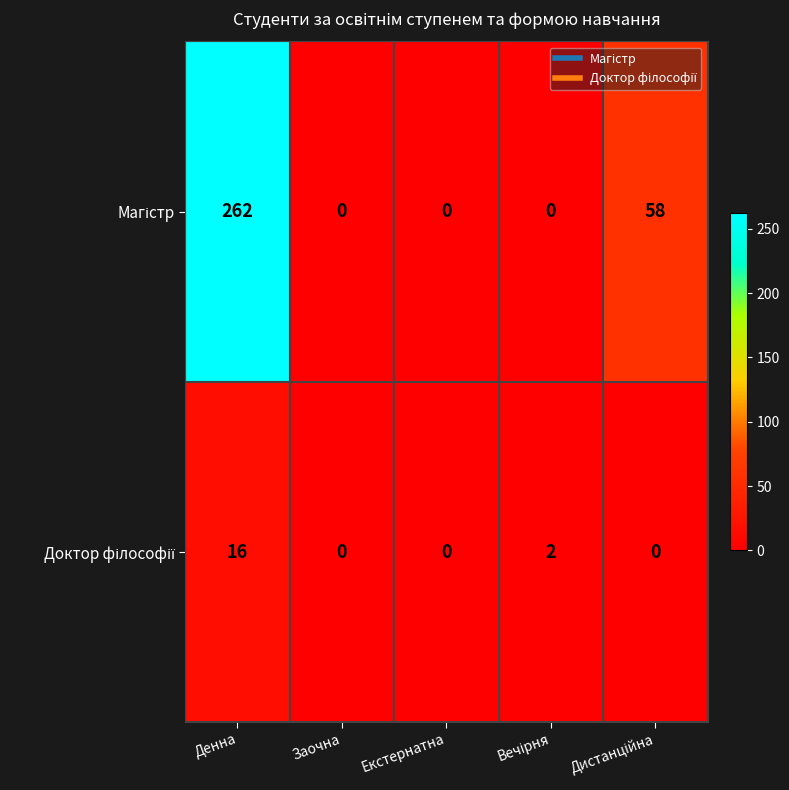

At which category is the sum across all series the highest?

Денна